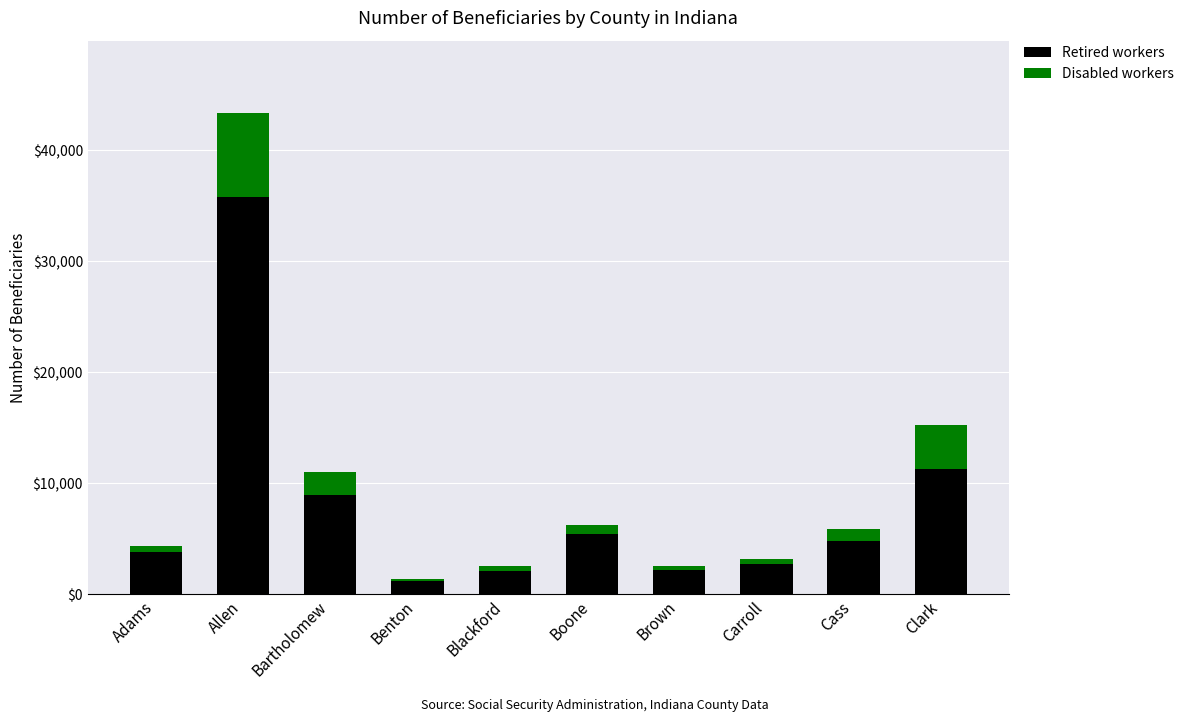

What is the maximum value for Retired workers?

35830